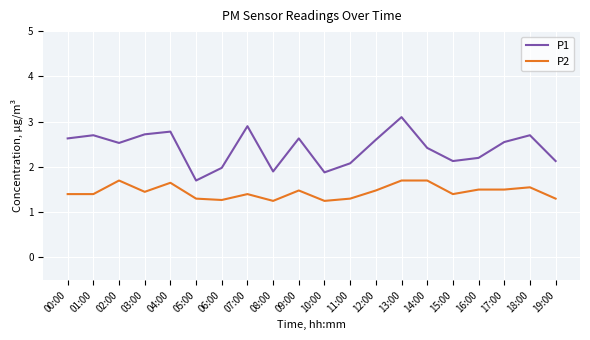

Which series has the widest spread of values?

P1